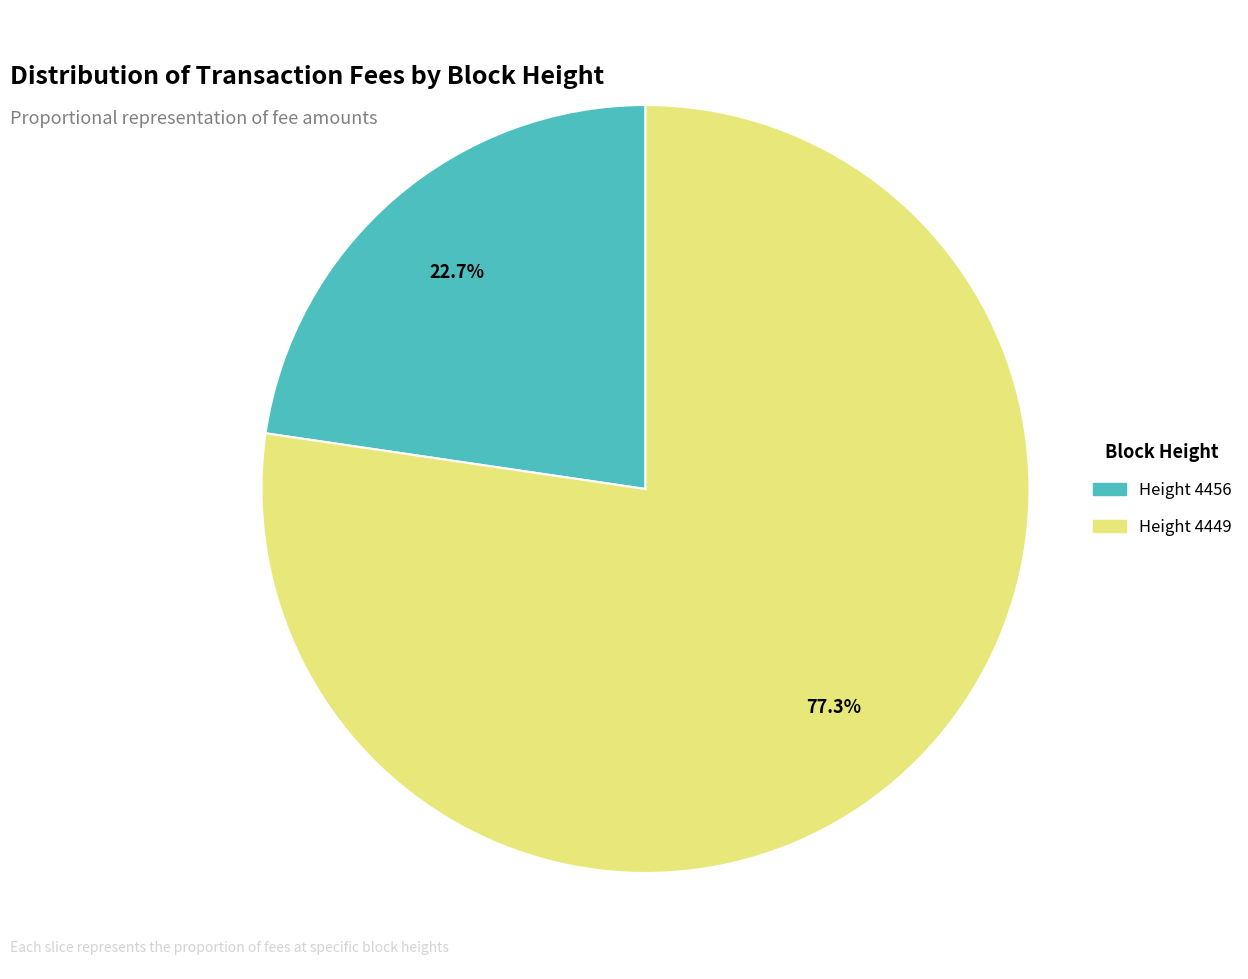

Which slice is the smallest?

Height 4456